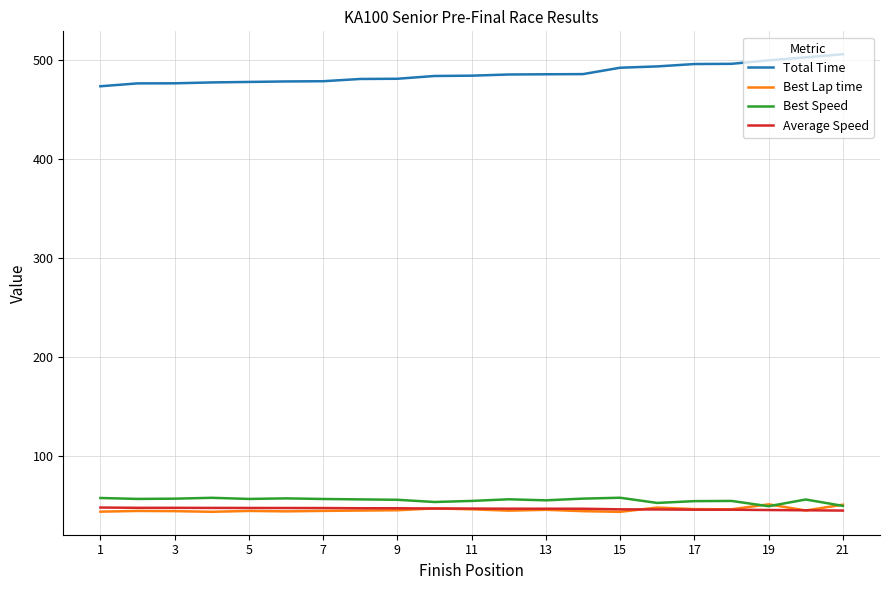

What is the greatest value displayed?

505.4